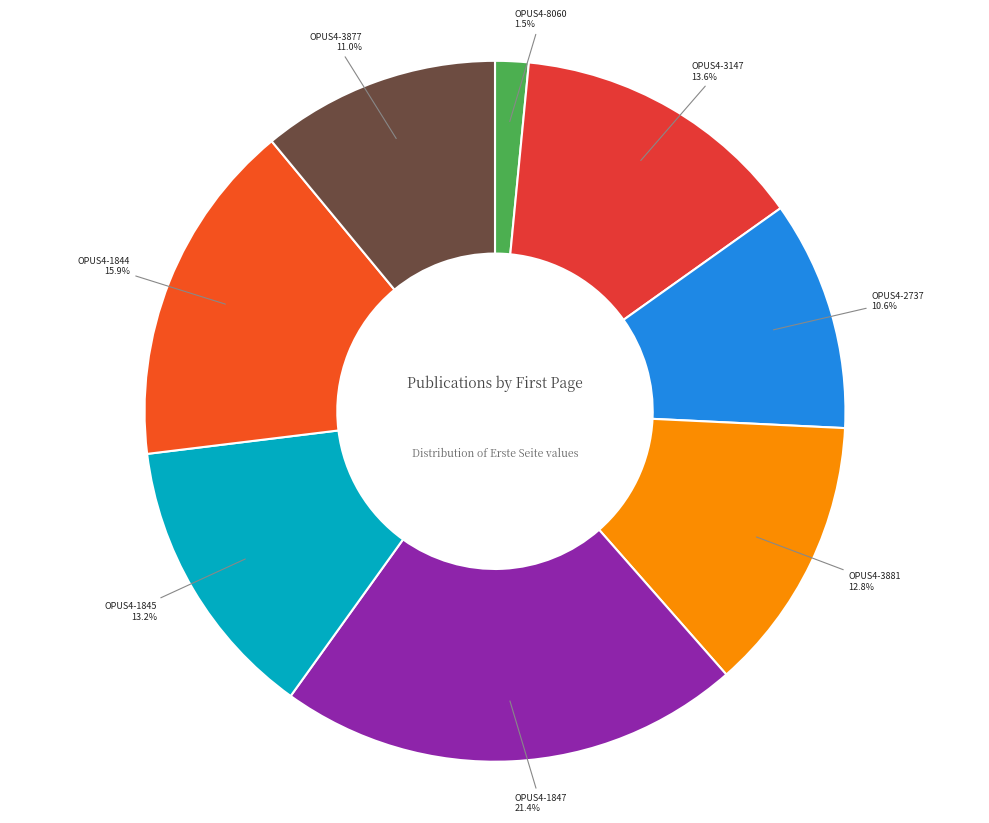

To the nearest percent, what portion does OPUS4-3877 represent?

11%